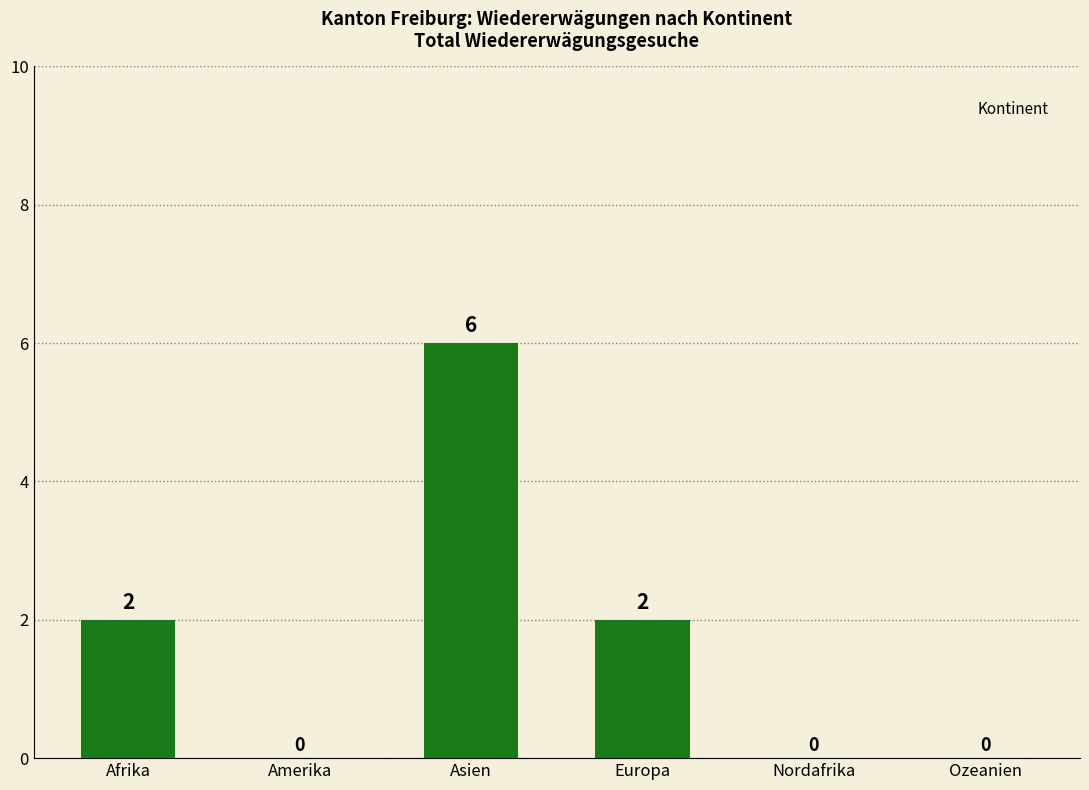

How many positive values are there?

3